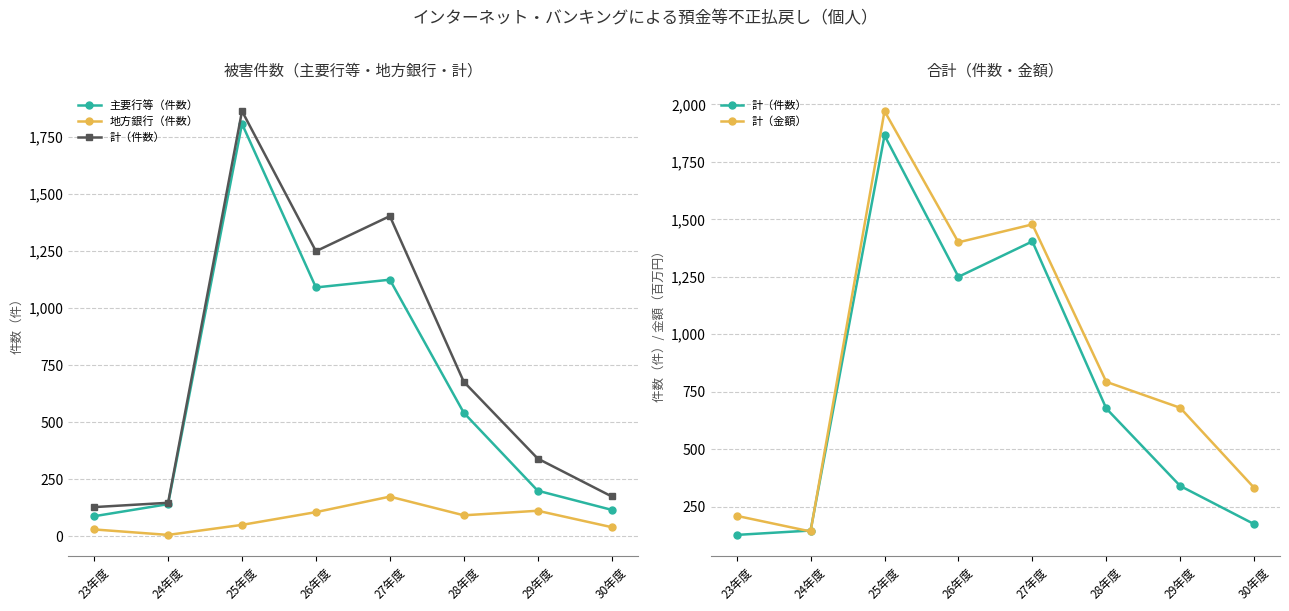

Which category has the highest value across all series?

25年度